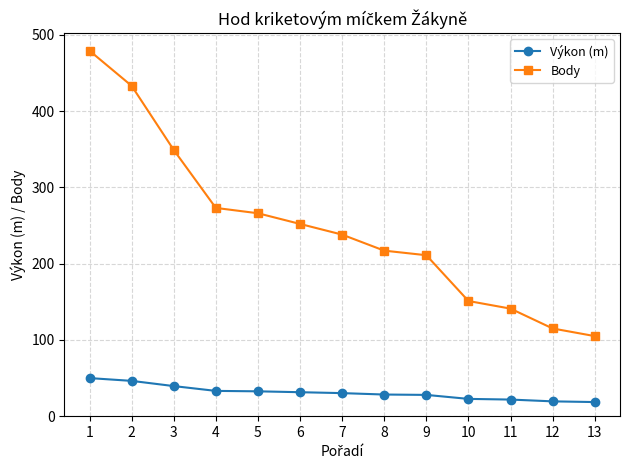

True or false: Body and Výkon (m) intersect in this chart.

False